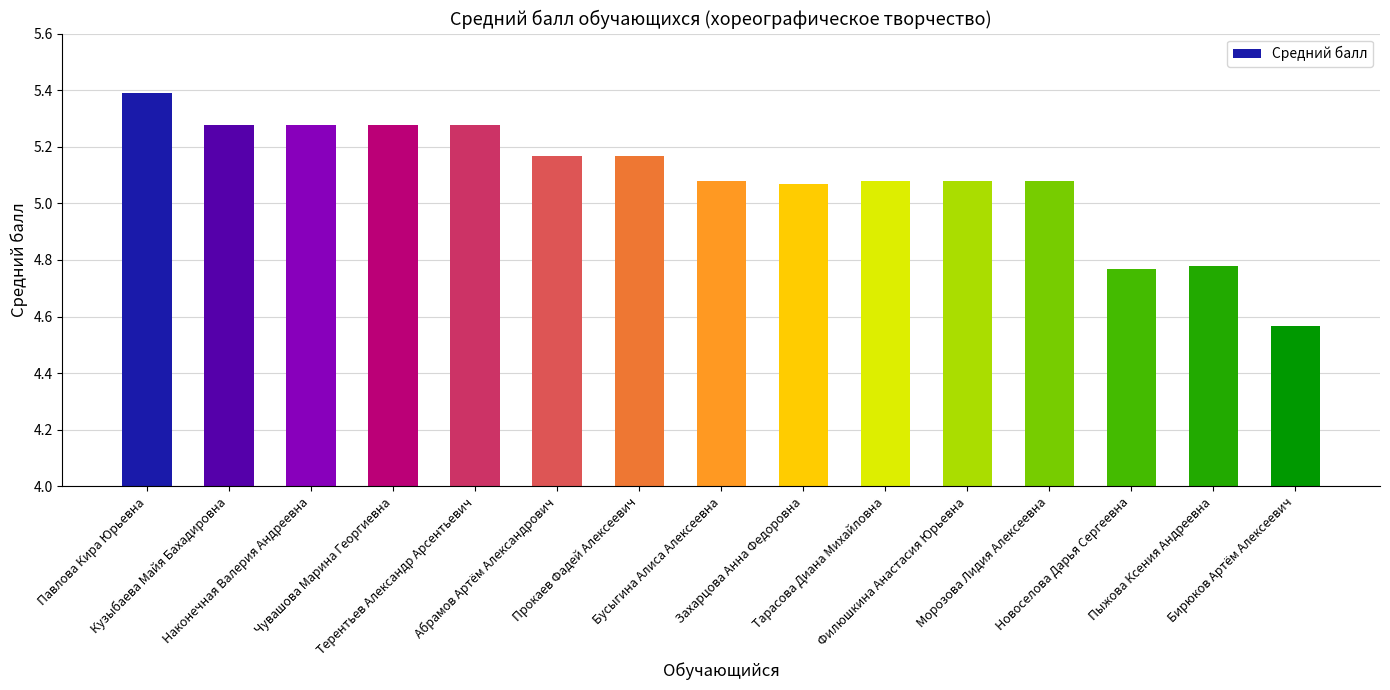

What is the sum of all values?

76.3